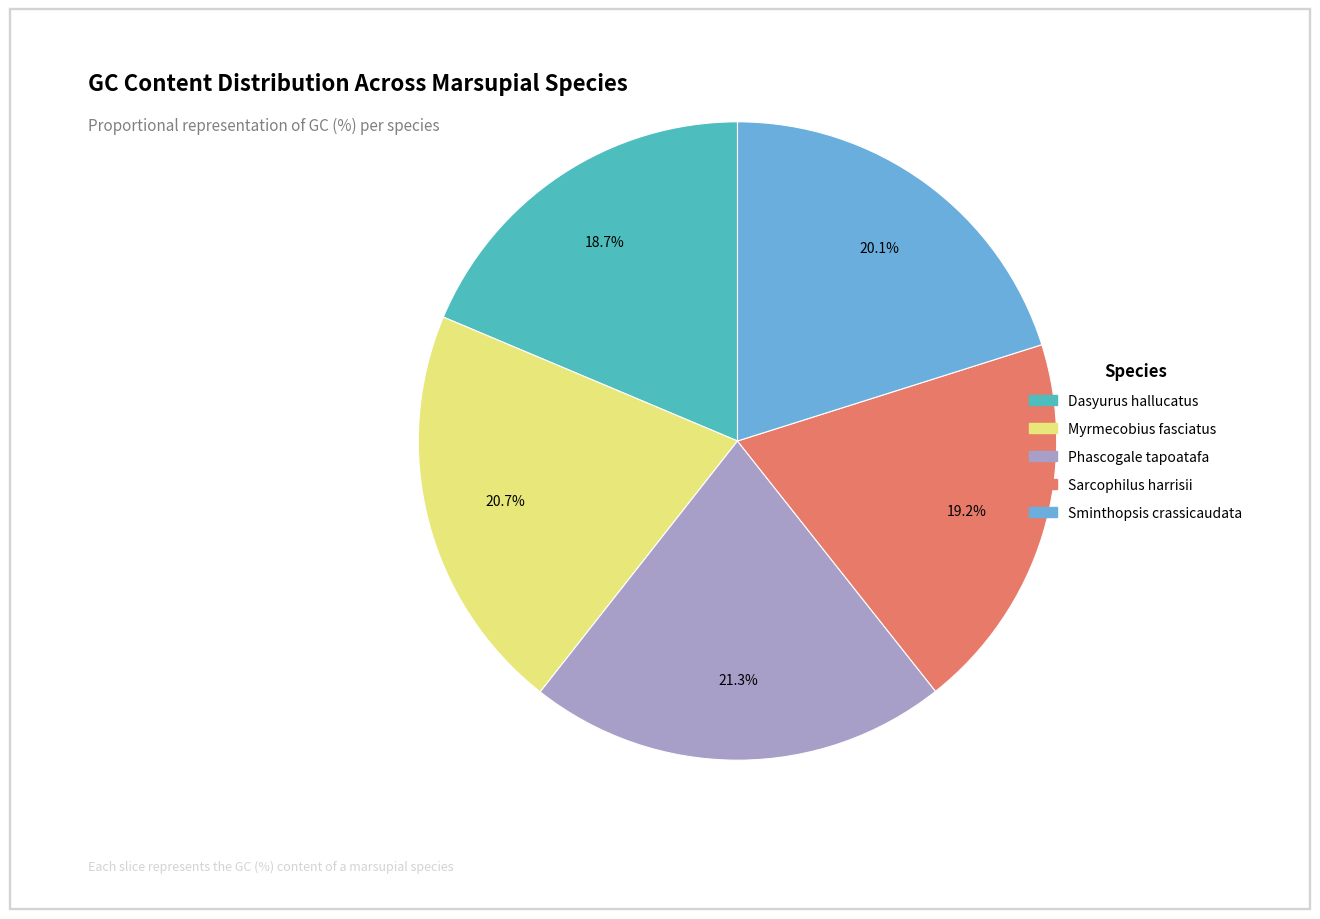

Is there any slice that represents more than half of the pie?

No